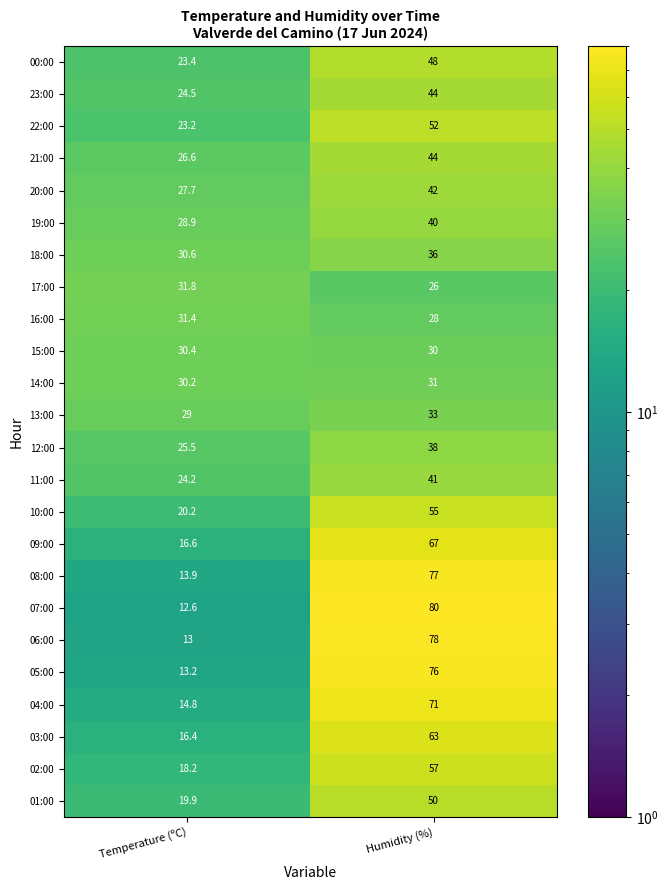

Which label corresponds to the smallest value in the chart?

Temperature (ºC)